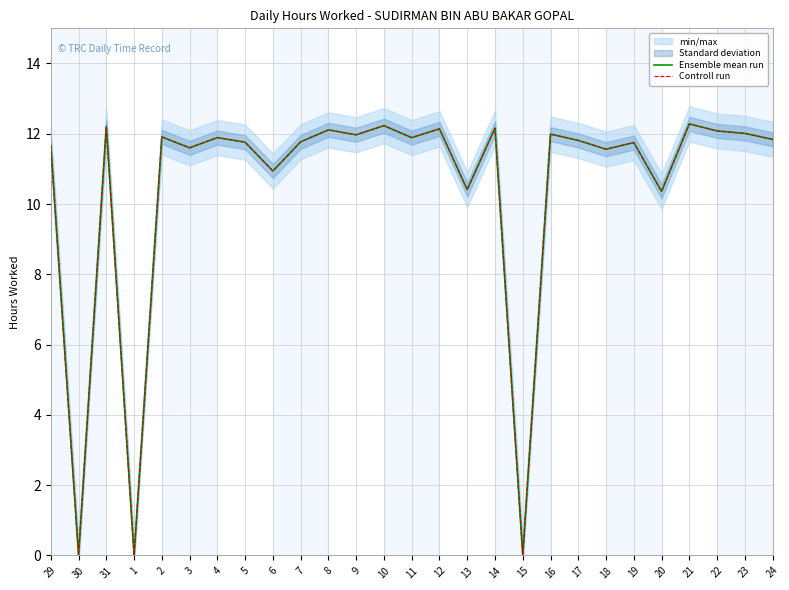

Between 4 and 24, which is larger?

4